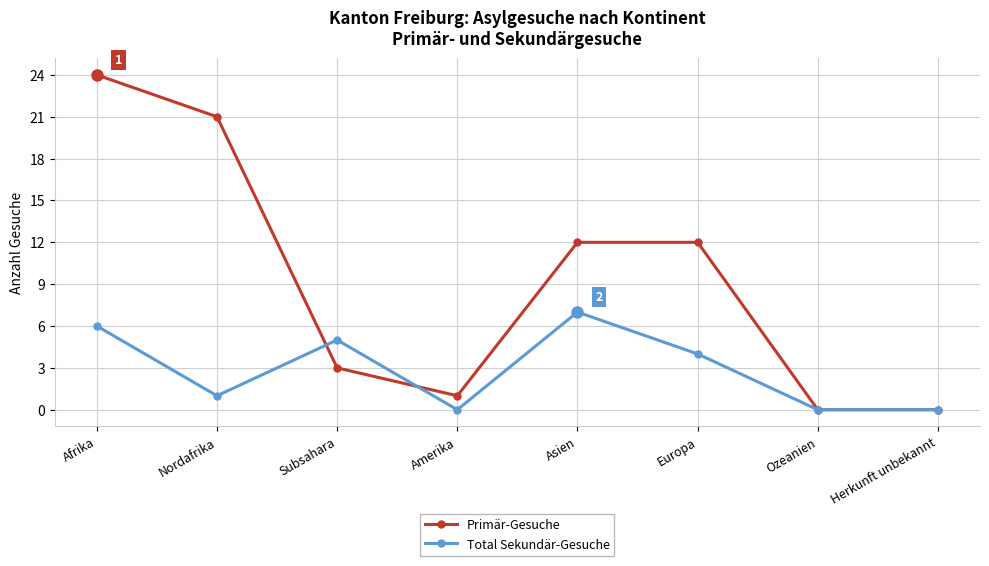

Rank the series by their maximum value, from highest to lowest.

Primär-Gesuche, Total Sekundär-Gesuche